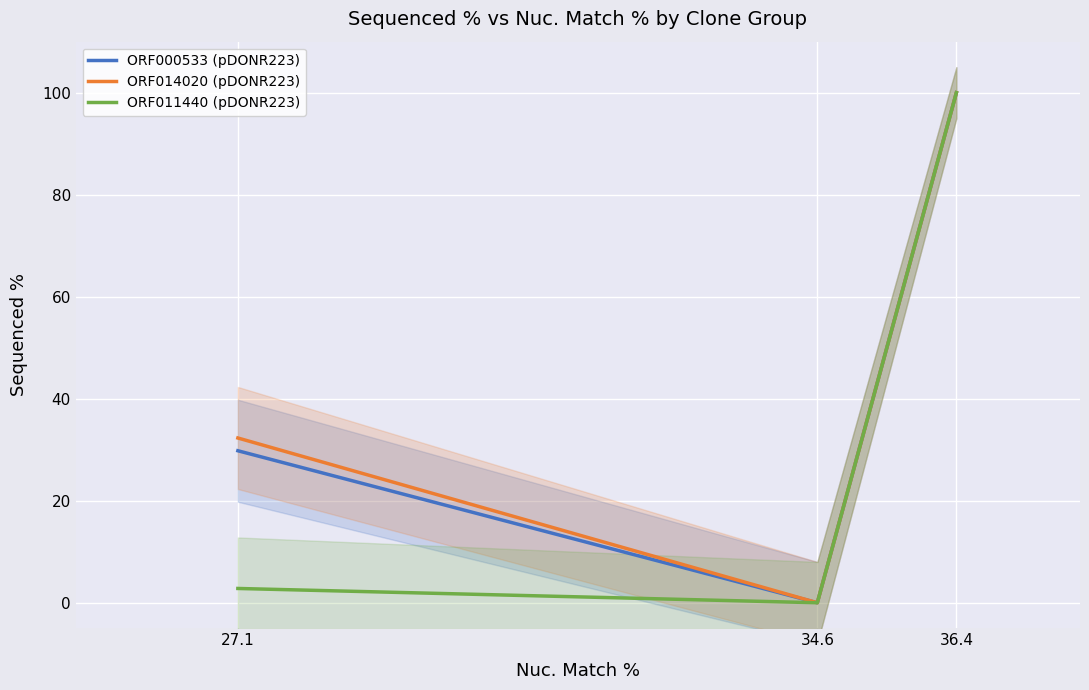

At which category does the chart reach its minimum across all series?

34.6